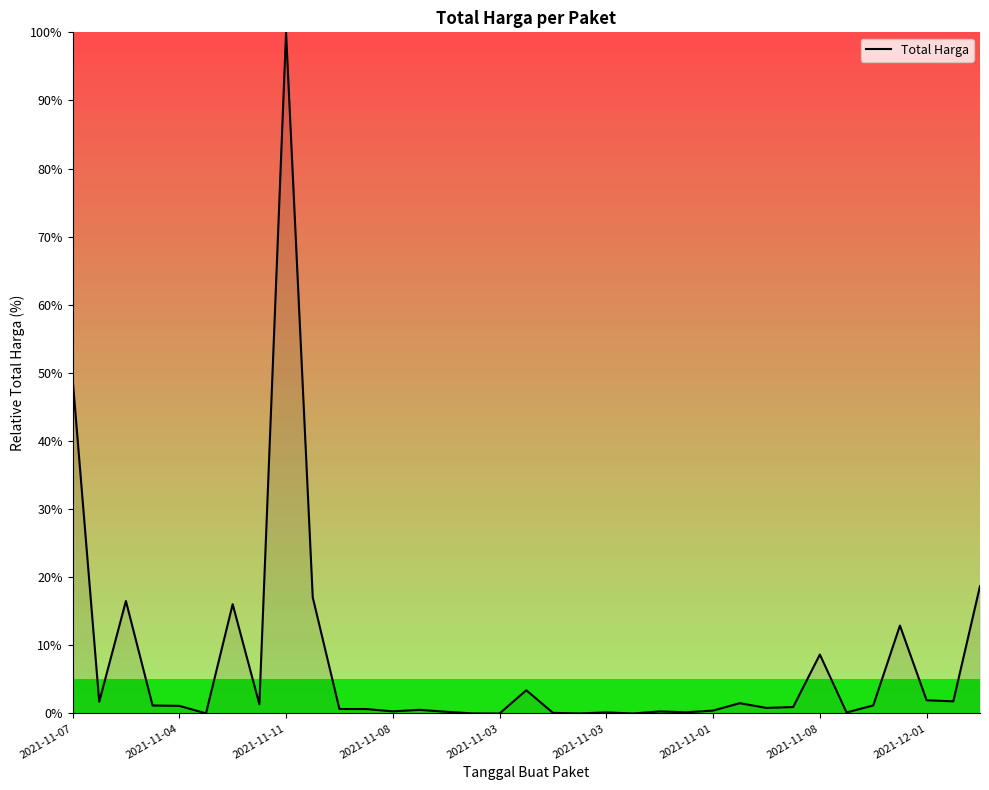

What is the maximum value shown in the chart?

100.0